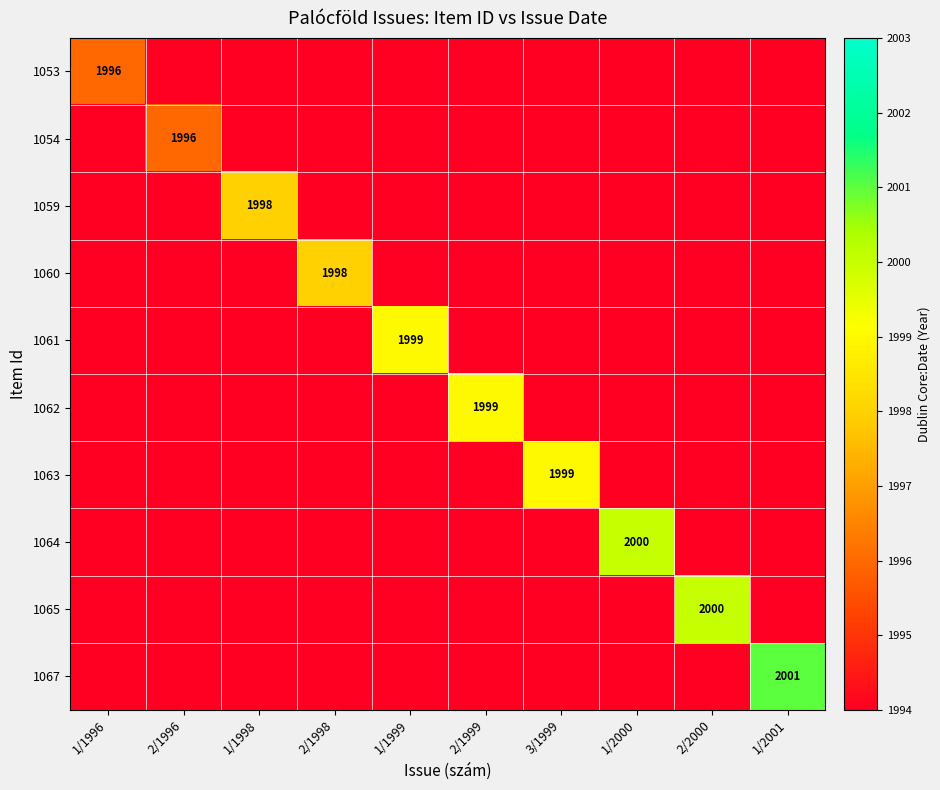

At which category is the sum across all series the highest?

1/2001